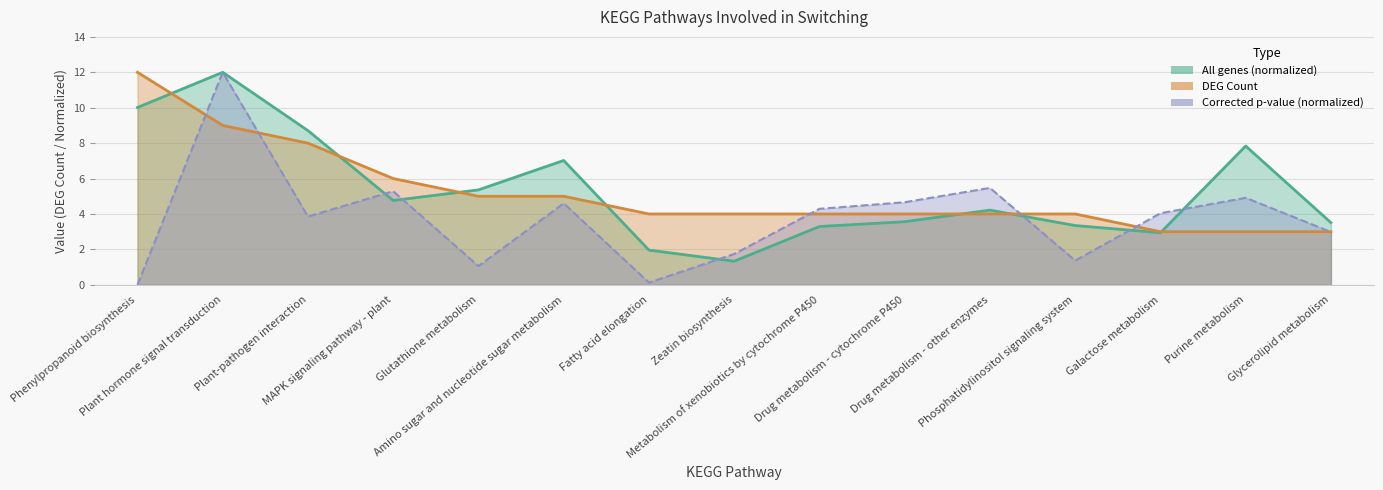

Between which two adjacent categories do DEG Count and Corrected p-value first intersect?

Phenylpropanoid biosynthesis and Plant hormone signal transduction